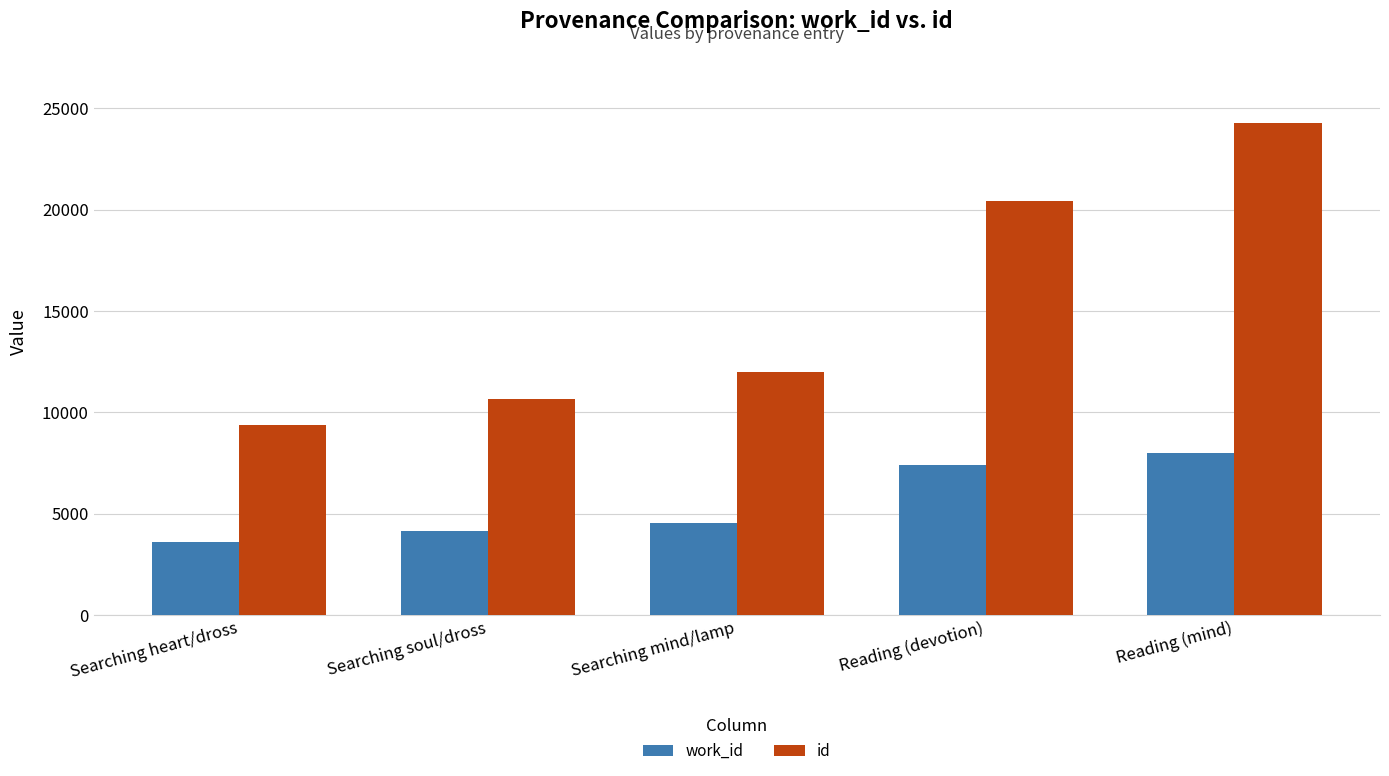

What is the difference between the second highest and second lowest values in the work_id series?

3261